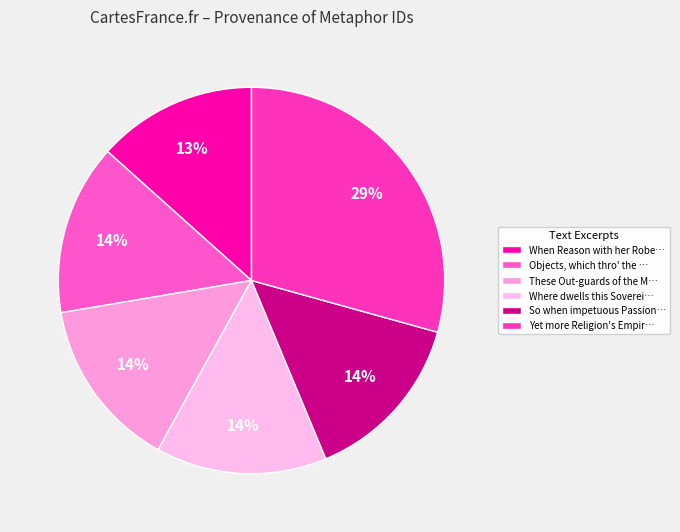

Which slice is the smallest?

When Reason with her Robe…